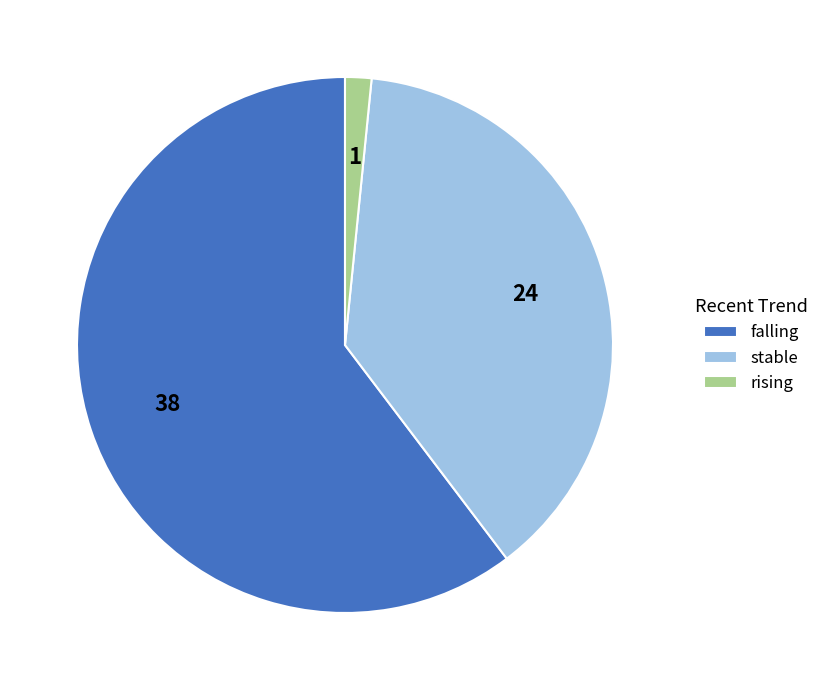

What is the majority slice?

falling